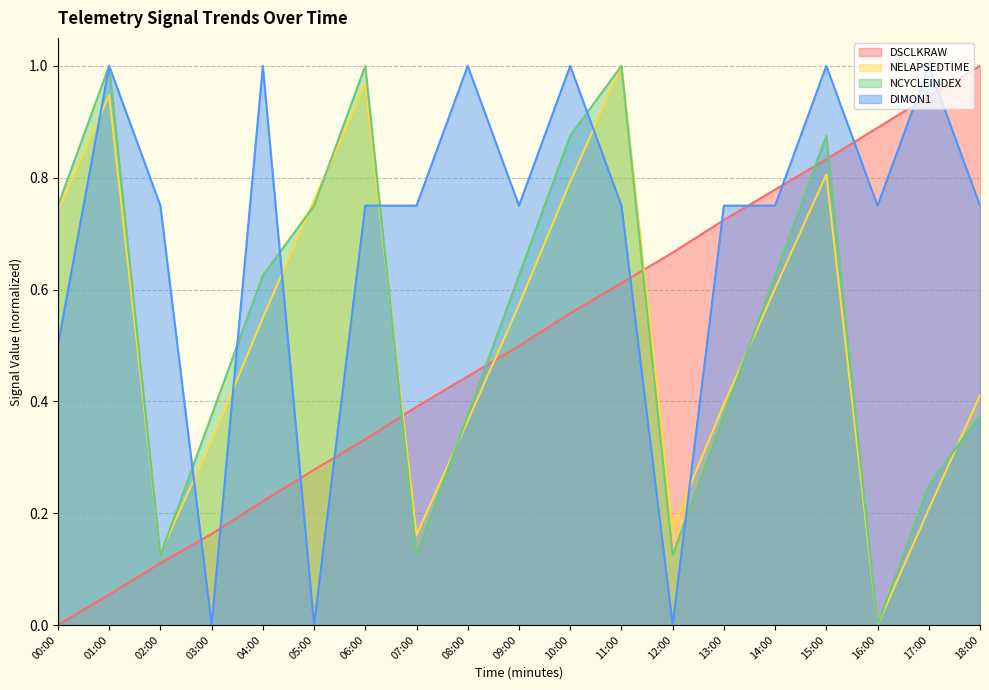

What is the highest value of the DSCLKRAW series?

1.0